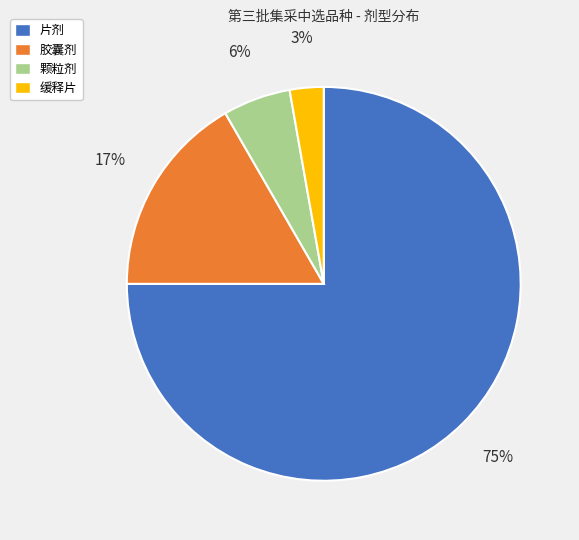

To the nearest percent, what is the average slice percentage?

25%